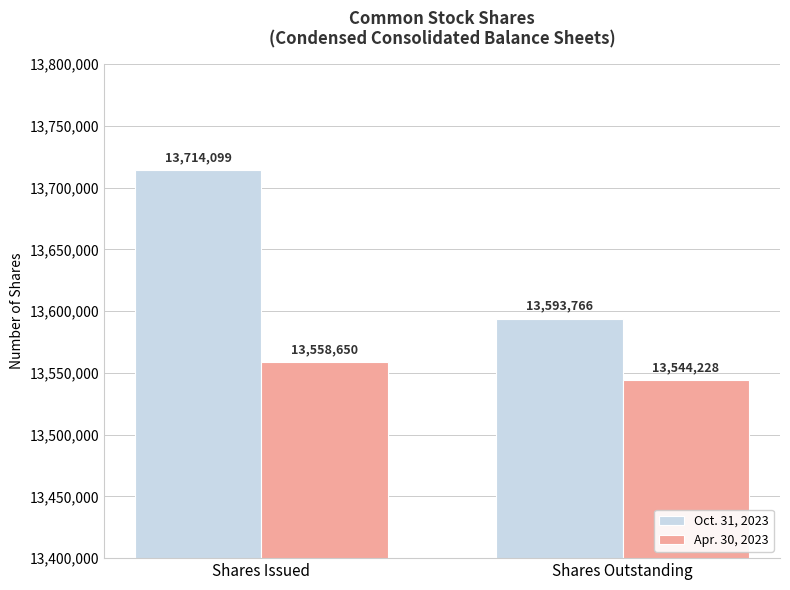

Which category has the highest value in the Apr. 30, 2023 series?

Shares Issued